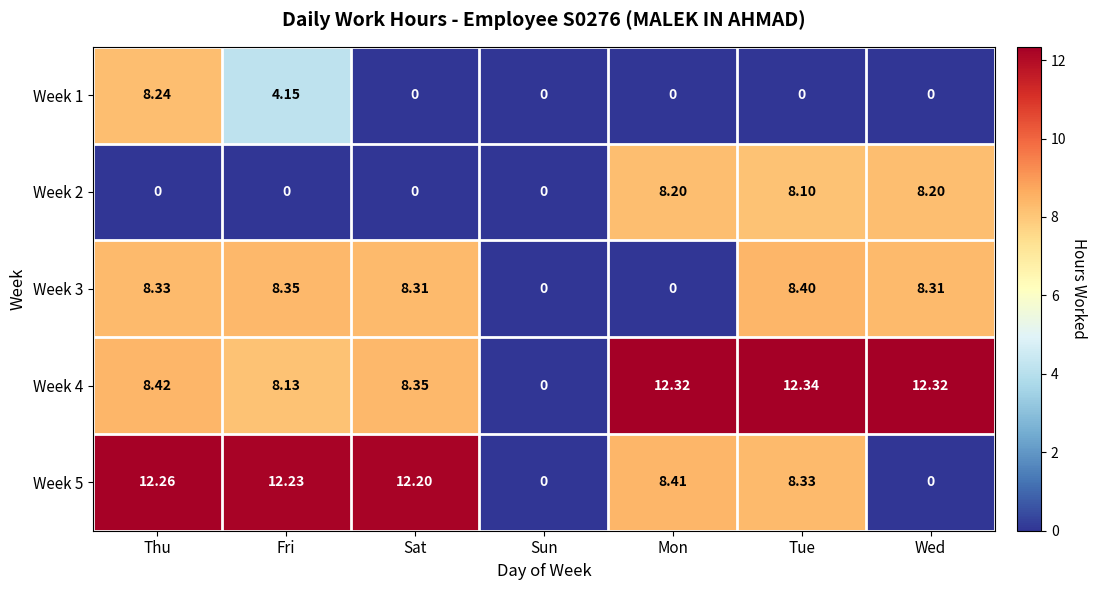

At which category is the sum across all series the highest?

Thu